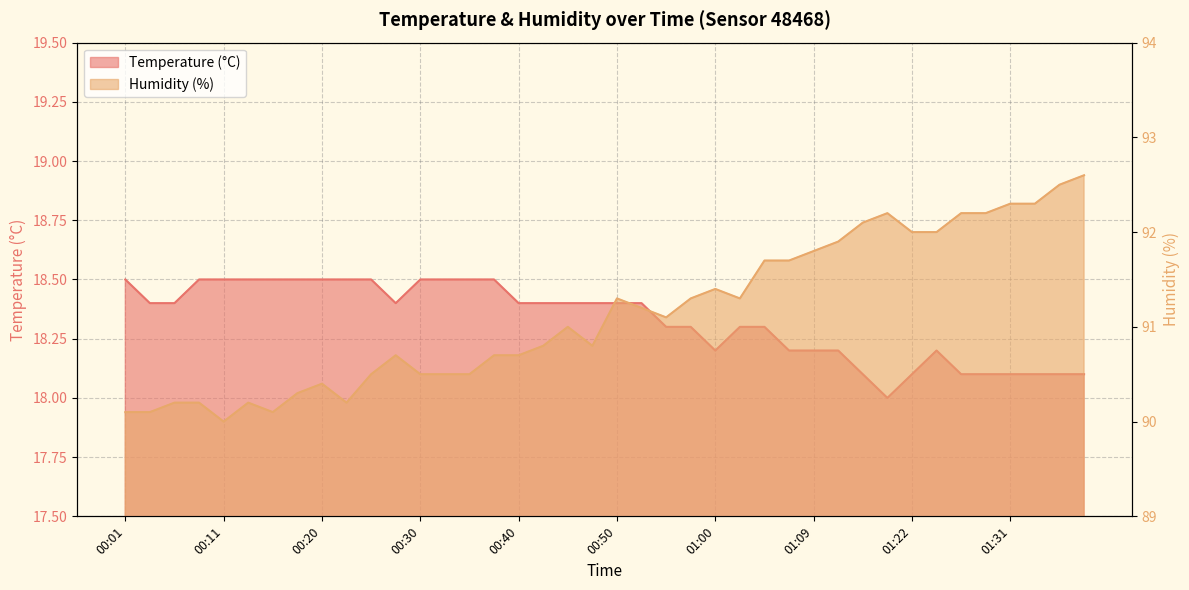

What is the difference between the highest and lowest values at 01:02?

73.0